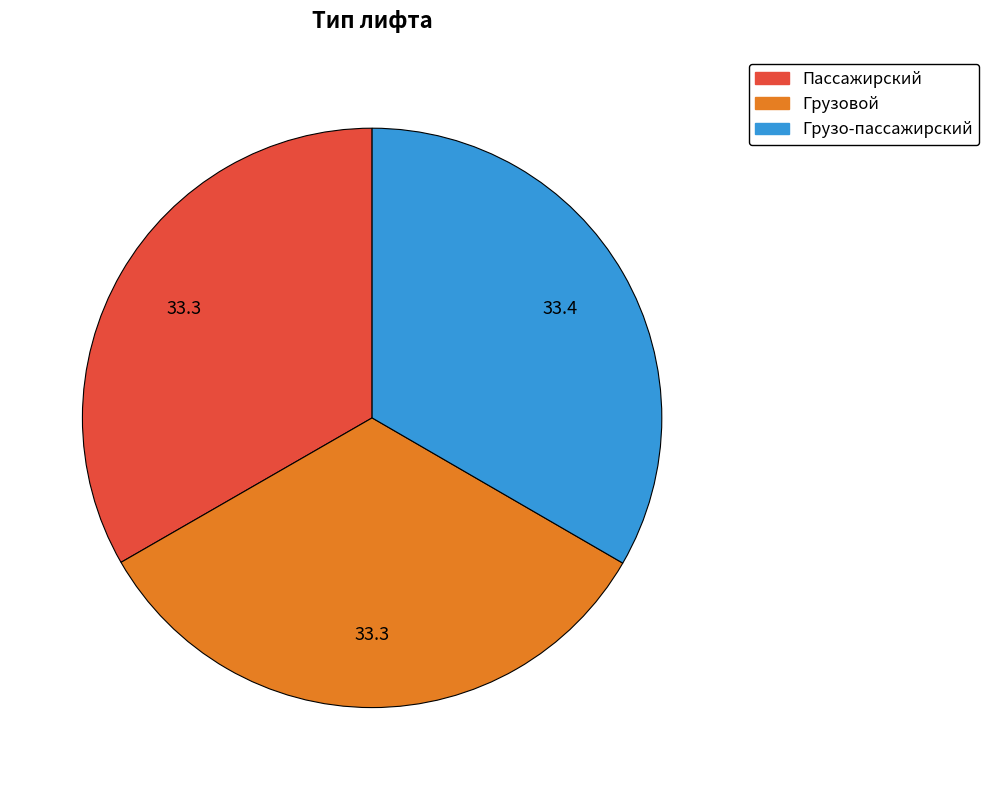

What is the ratio of the value at Грузо-пассажирский to the value at Пассажирский?

1.0